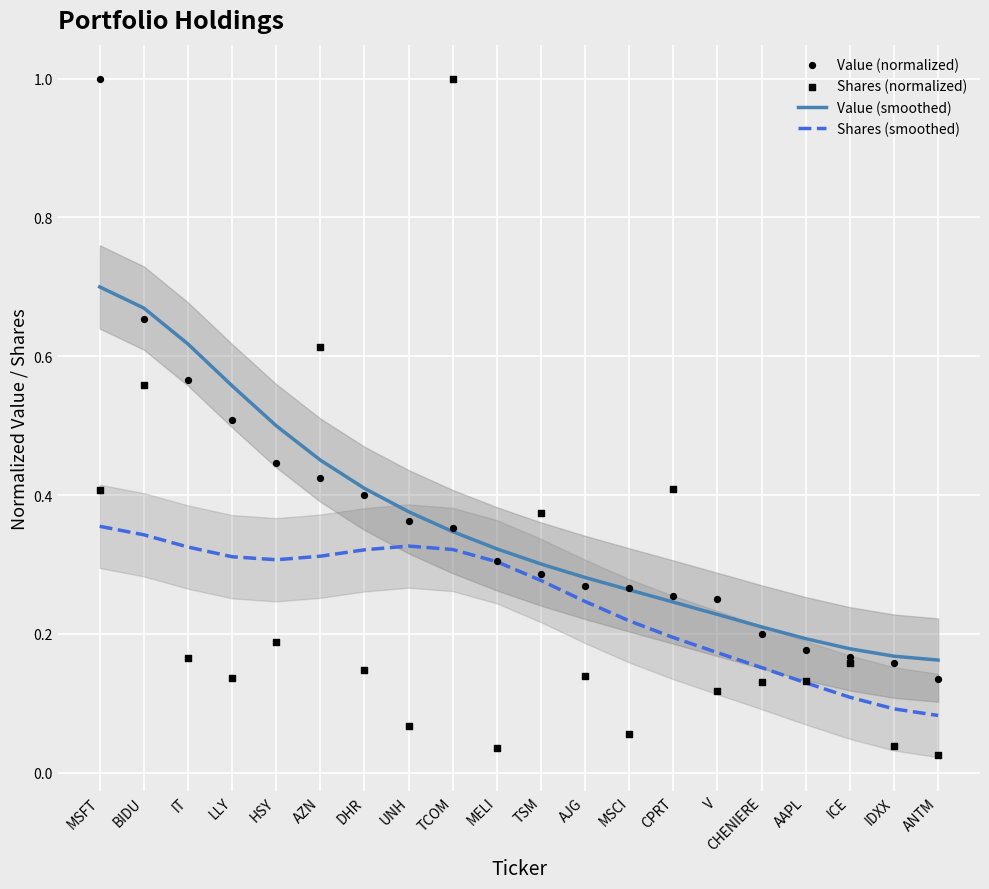

What are all the series names shown in the legend?

Value (smoothed), Shares (smoothed), Value (normalized), Shares (normalized)